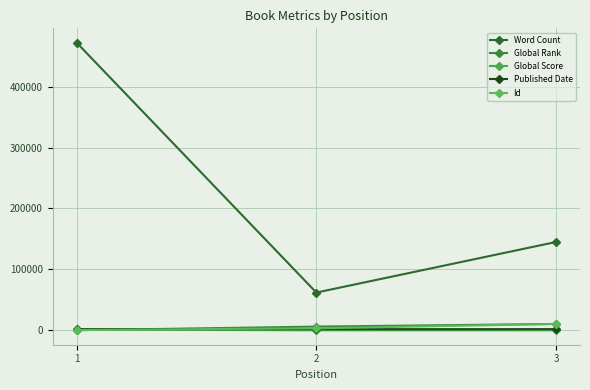

Does the chart have visible grid lines?

Yes